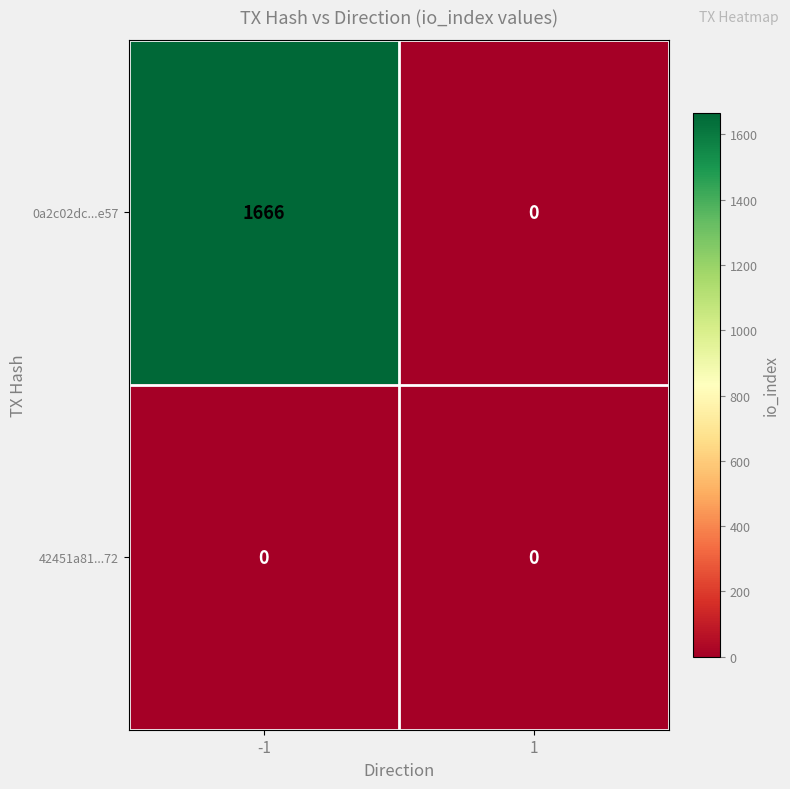

At how many categories does at least one series exceed 1511?

1